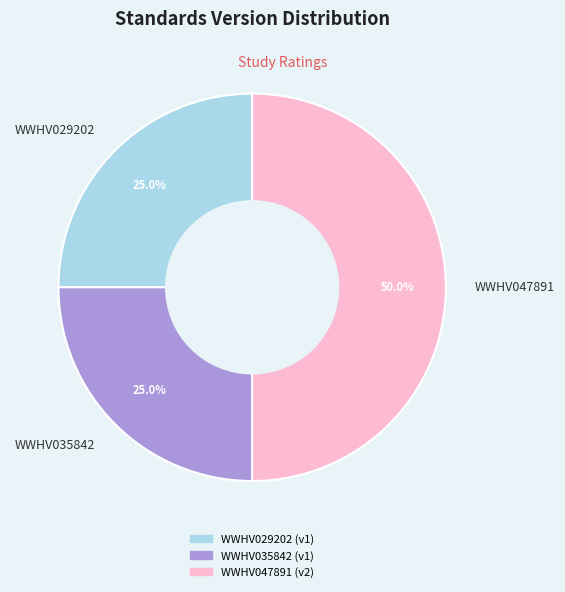

What percentage is the WWHV029202 slice, to the nearest percent?

25%